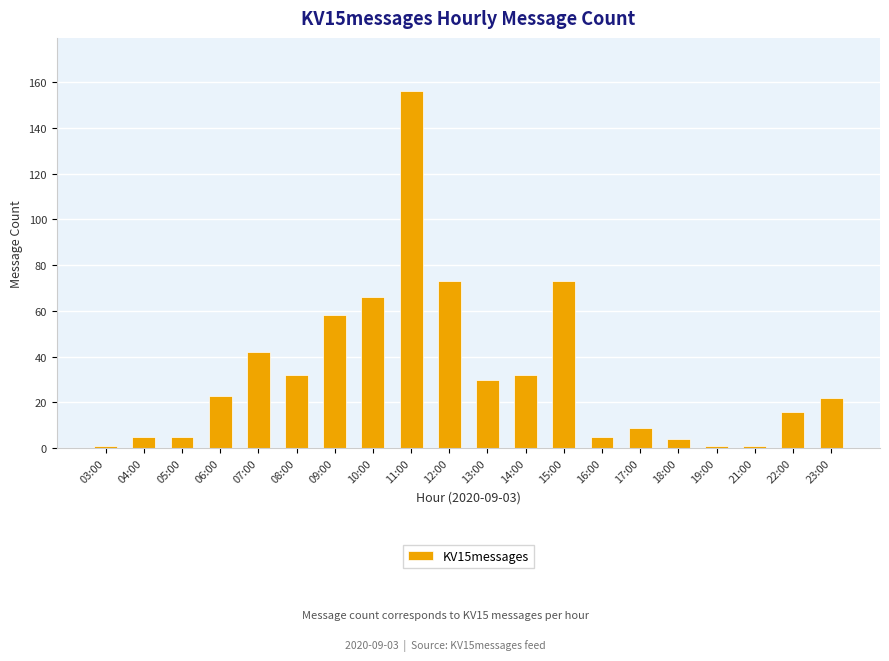

How many distinct data groups are displayed?

1